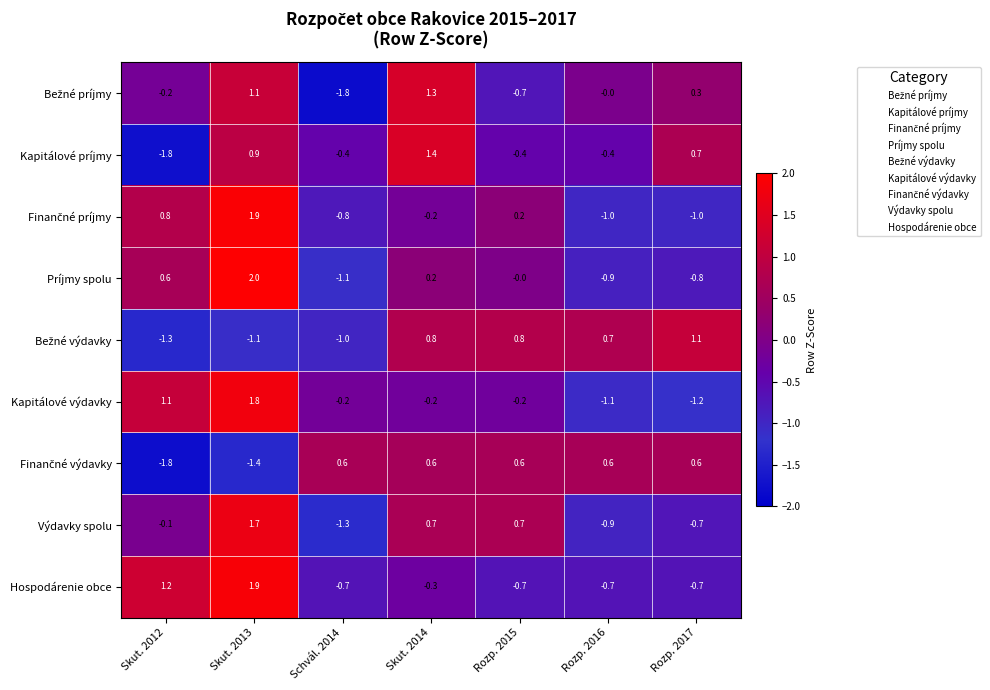

Where is Hospodárenie obce nearest to the value 0?

Skut. 2014